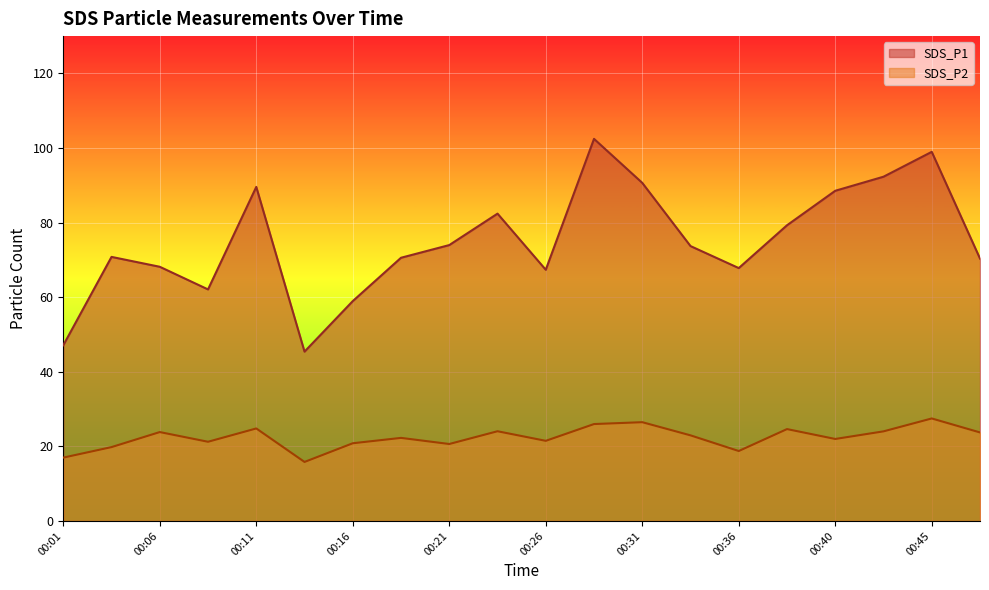

How many categories are shown in the chart?

20